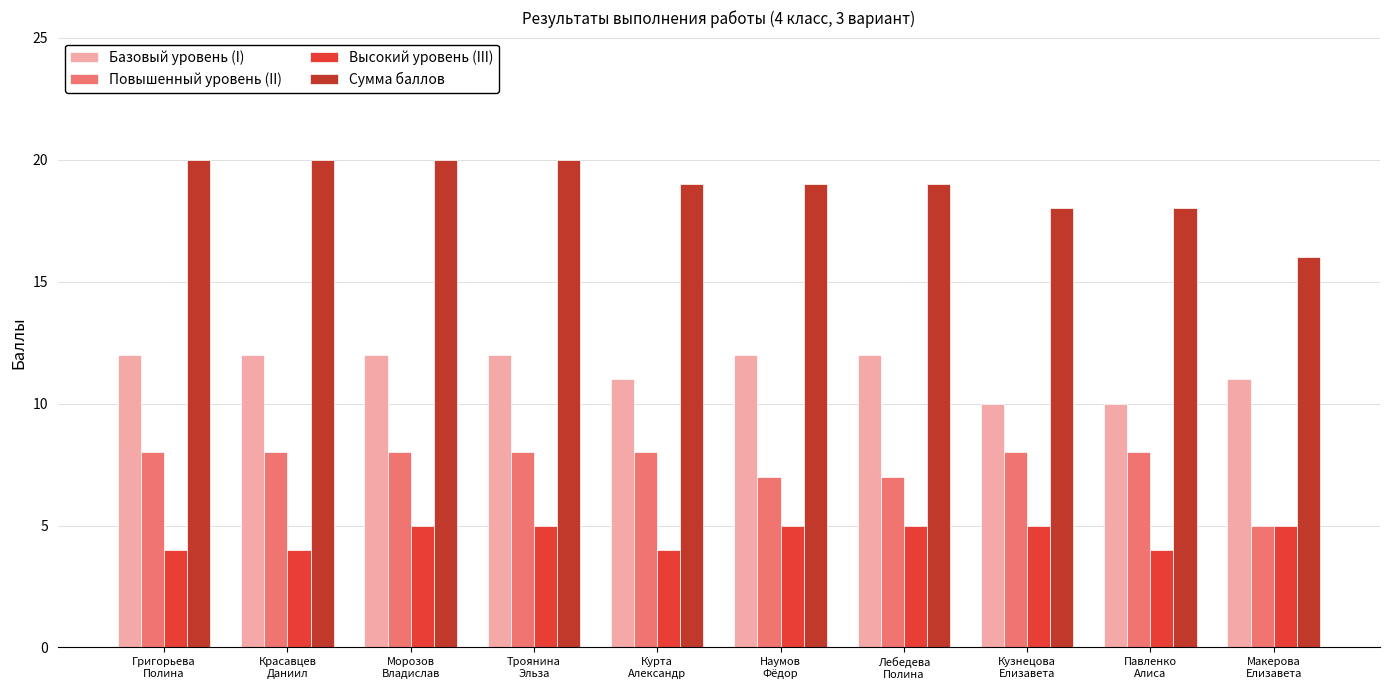

What is the greatest value displayed?

20